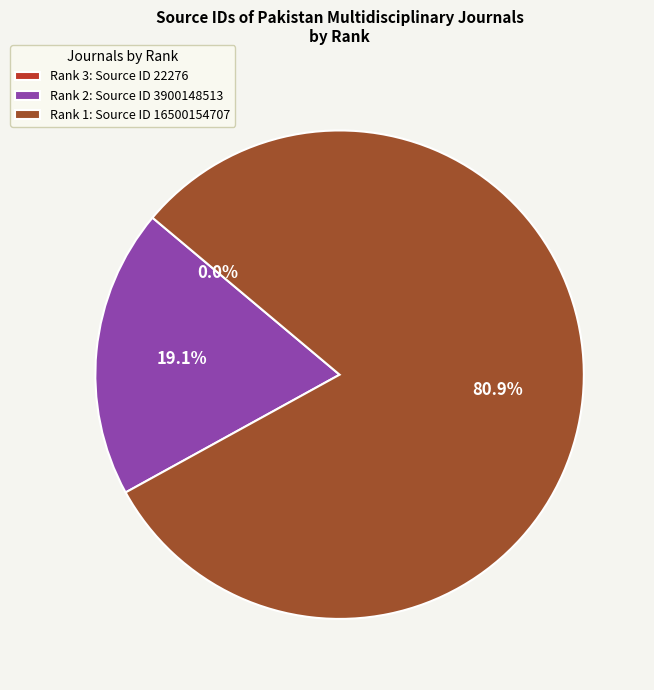

What is the largest slice in the pie chart?

Rank 1: Source ID 16500154707